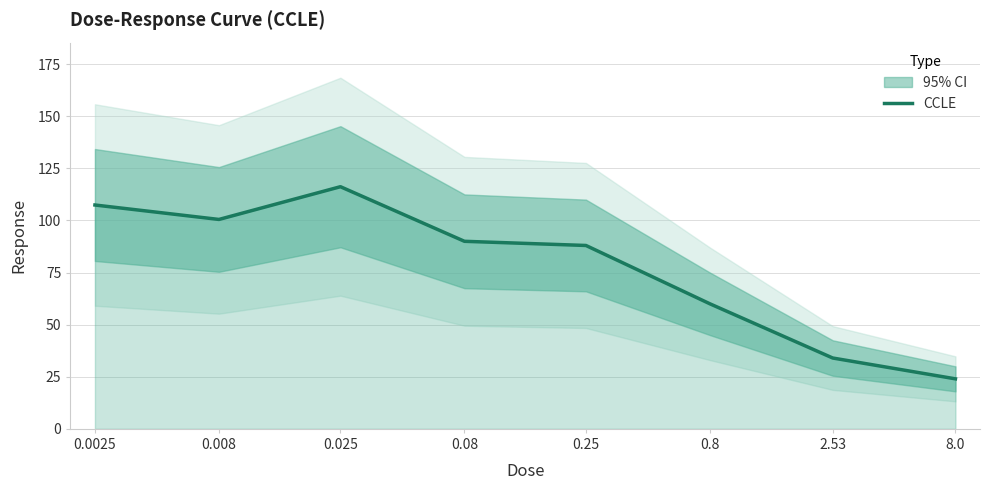

Rank the categories by value from highest to lowest.

0.025, 0.0025, 0.008, 0.08, 0.25, 0.8, 2.53, 8.0